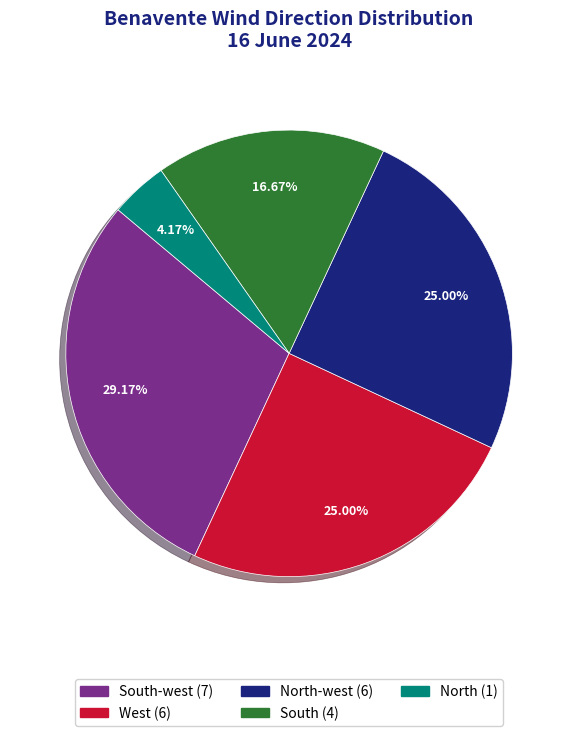

How many slices are in this pie chart?

5